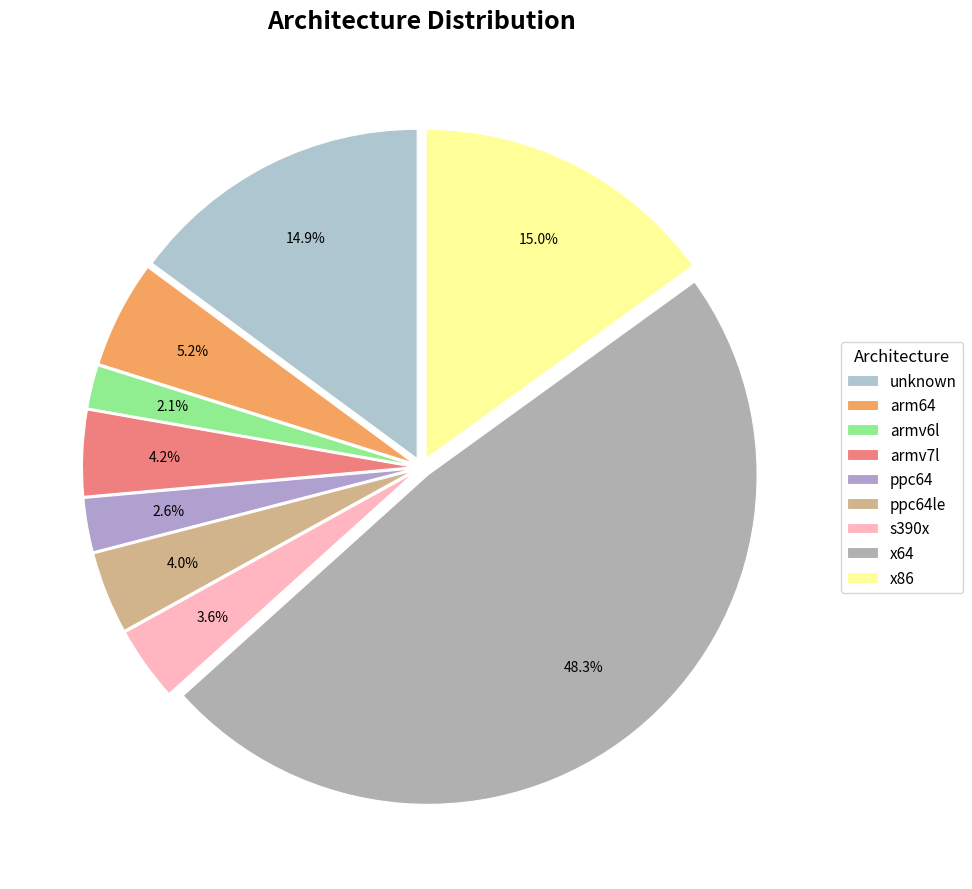

Count the number of slices in the pie.

9